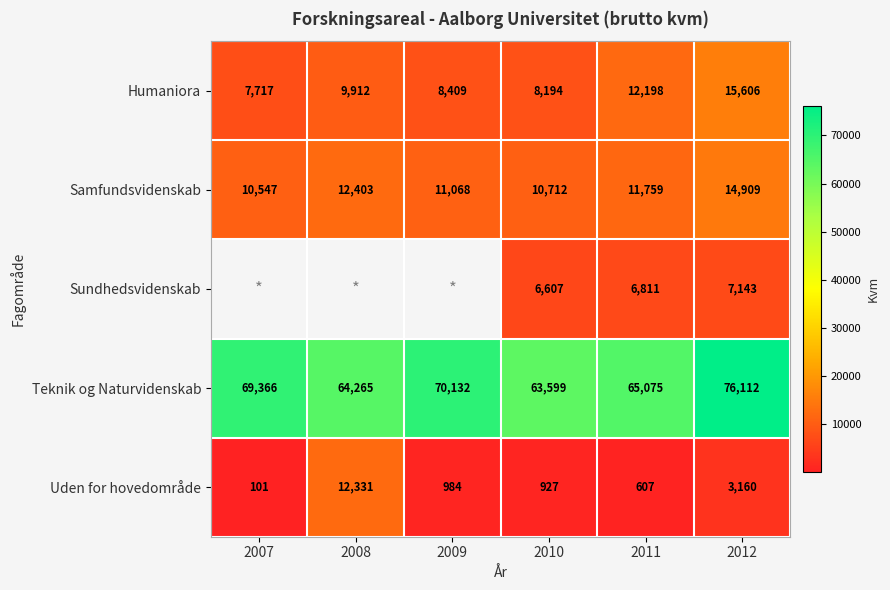

Rank the series at 2010 from lowest to highest value.

Uden for hovedområde, Sundhedsvidenskab, Humaniora, Samfundsvidenskab, Teknik og Naturvidenskab